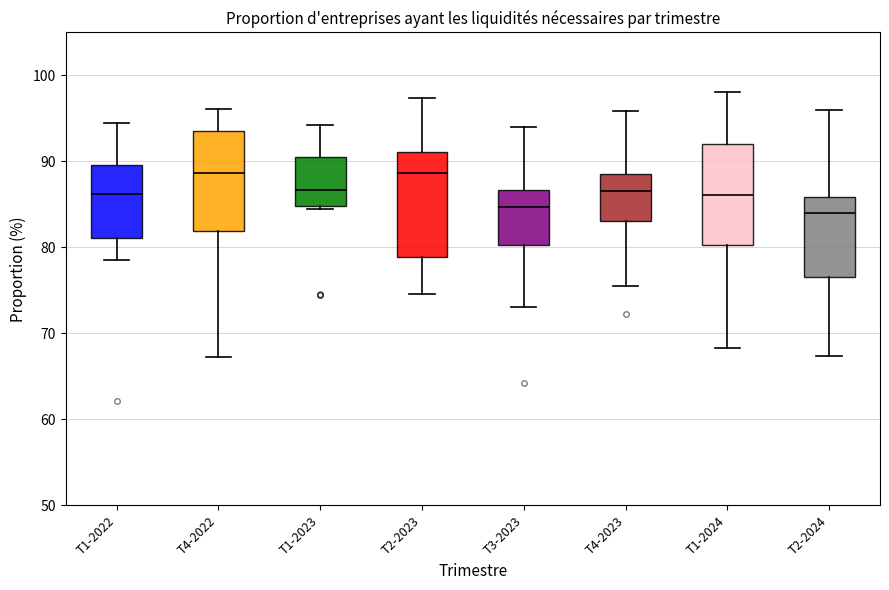

Reading left to right, transcribe this box plot: for each box, give where its median line is, the range the box spans, and where its two whiskers end, as read against the y-axis. The values are not printed on the chart, so give them approximately, as read against the axis.

T1-2022: median 86, box 81 to 90, whiskers 79 to 95
T4-2022: median 89, box 82 to 94, whiskers 67 to 96
T1-2023: median 87, box 85 to 91, whiskers 85 (just below the box's lower edge) to 94
T2-2023: median 89, box 79 to 91, whiskers 75 to 97
T3-2023: median 85, box 80 to 87, whiskers 73 to 94
T4-2023: median 87, box 83 to 89, whiskers 76 to 96
T1-2024: median 86, box 80 to 92, whiskers 68 to 98
T2-2024: median 84, box 77 to 86, whiskers 67 to 96